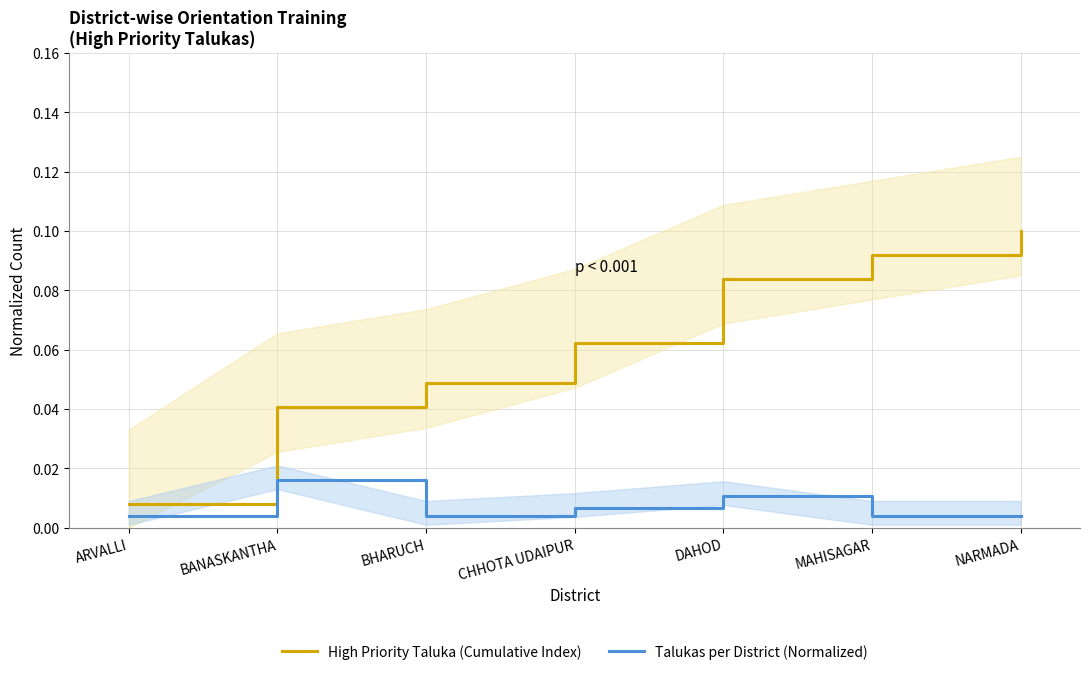

What is the sum of all High Priority Taluka (Cumulative Index) values?

0.4